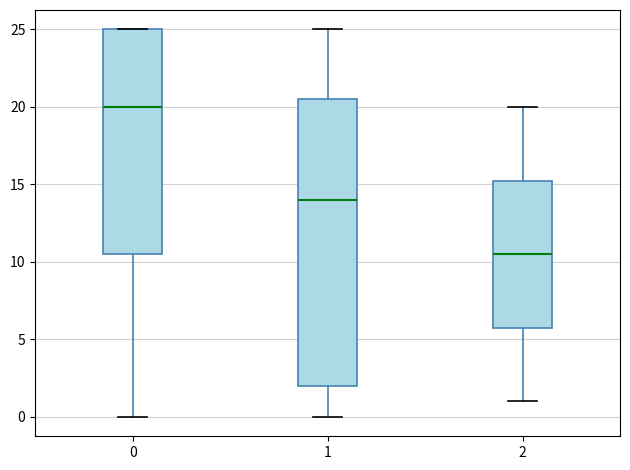

Comparing the boxes themselves (not the whiskers), which one is the tallest?

1